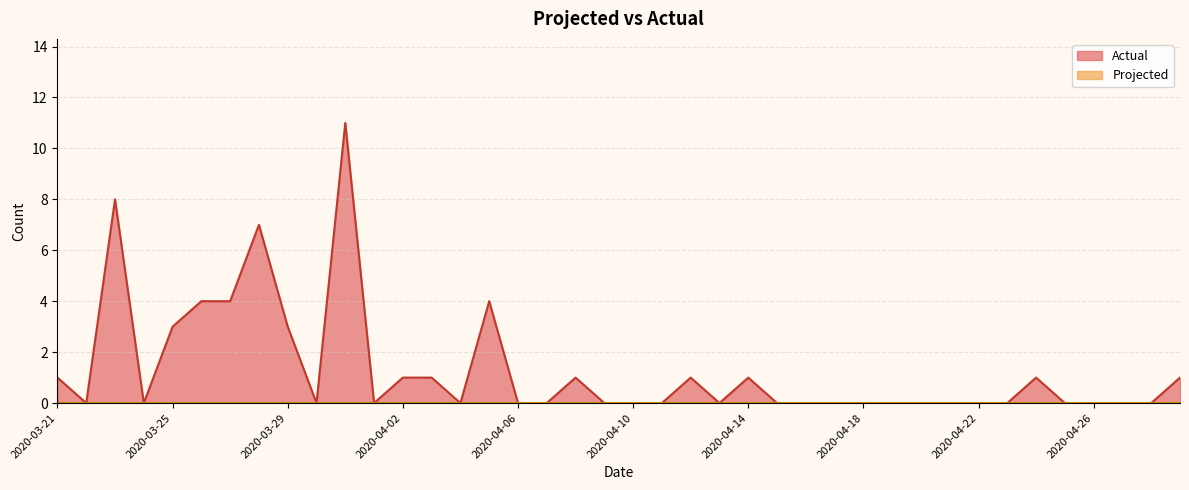

What is the average value?

1